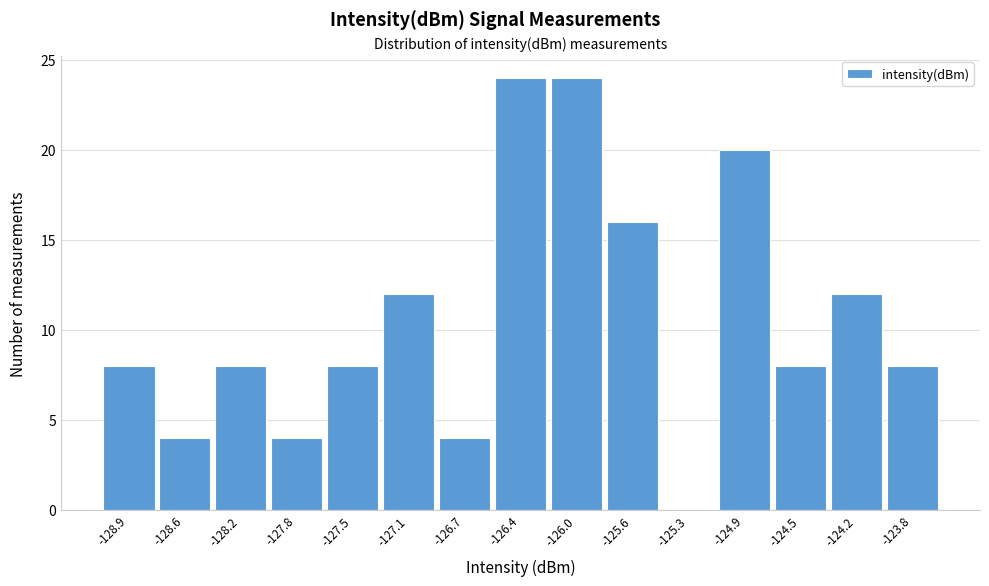

Reading left to right, transcribe this chart: for each bar, give the range it covers on the x-axis and its height. Neither the bar edges nor the heights are printed on the chart, so give them approximately, as read against the axes.

-129.10 to -128.75: 8
-128.75 to -128.40: 4
-128.40 to -128.00: 8
-128.00 to -127.65: 4
-127.65 to -127.30: 8
-127.30 to -126.90: 12
-126.90 to -126.55: 4
-126.55 to -126.20: 24
-126.20 to -125.80: 24
-125.80 to -125.45: 16
-125.45 to -125.10: 0
-125.10 to -124.70: 20
-124.70 to -124.35: 8
-124.35 to -124.00: 12
-124.00 to -123.60: 8